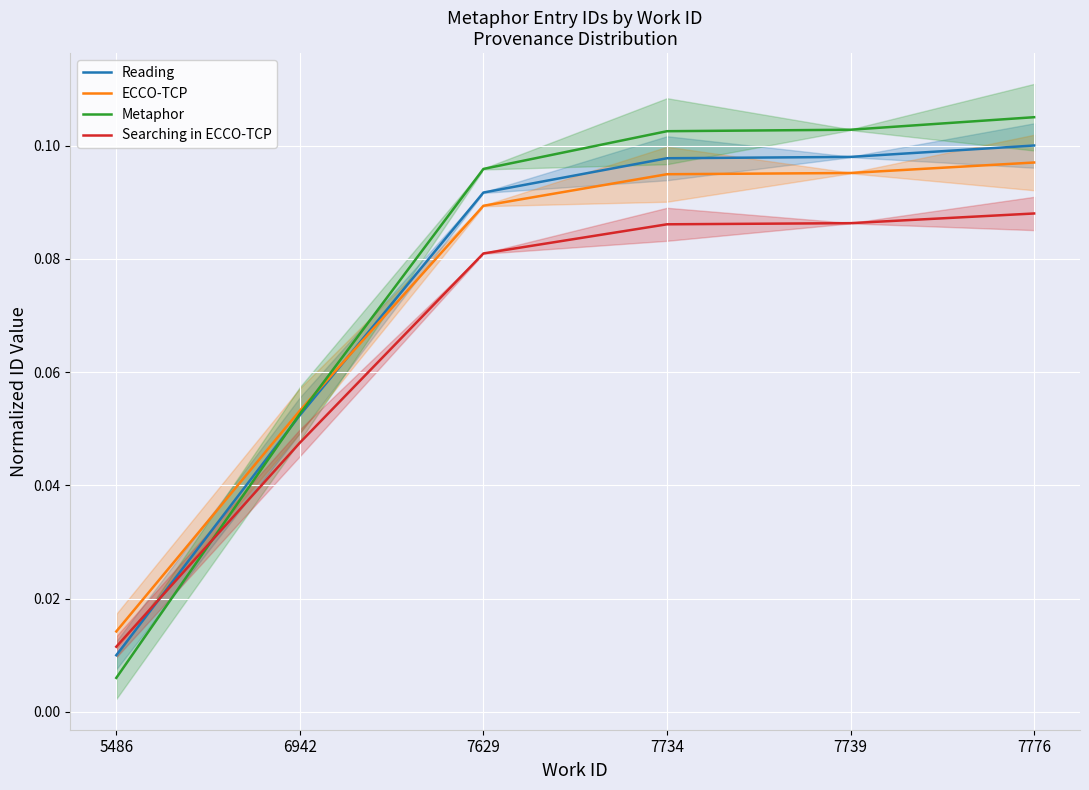

At which category is the sum across all series the highest?

7776